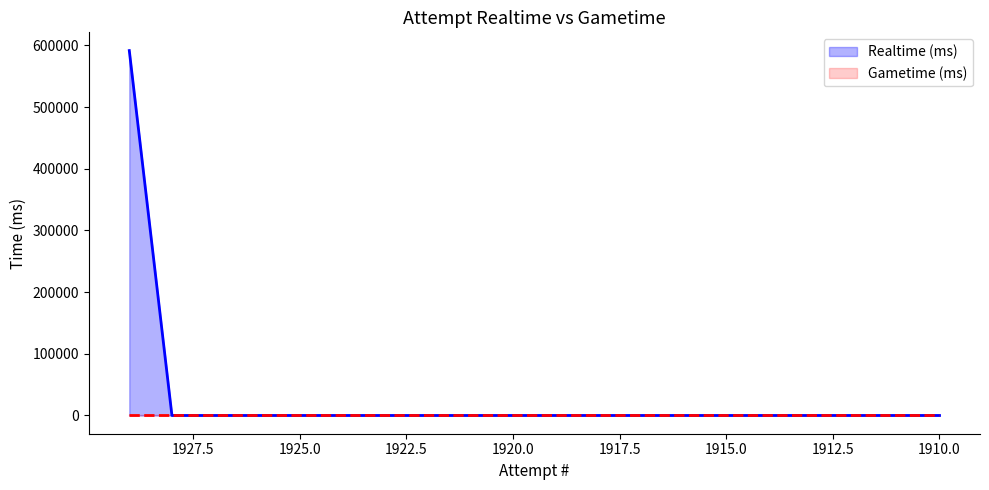

How many lines are shown in the chart?

2